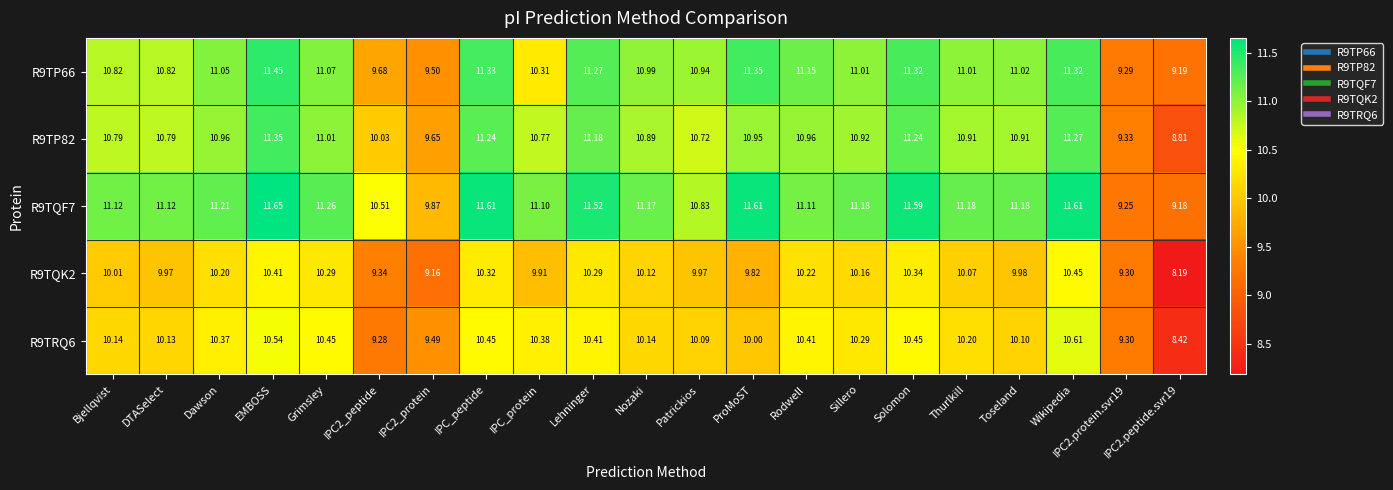

Which category has the highest value in the R9TQF7 series?

EMBOSS